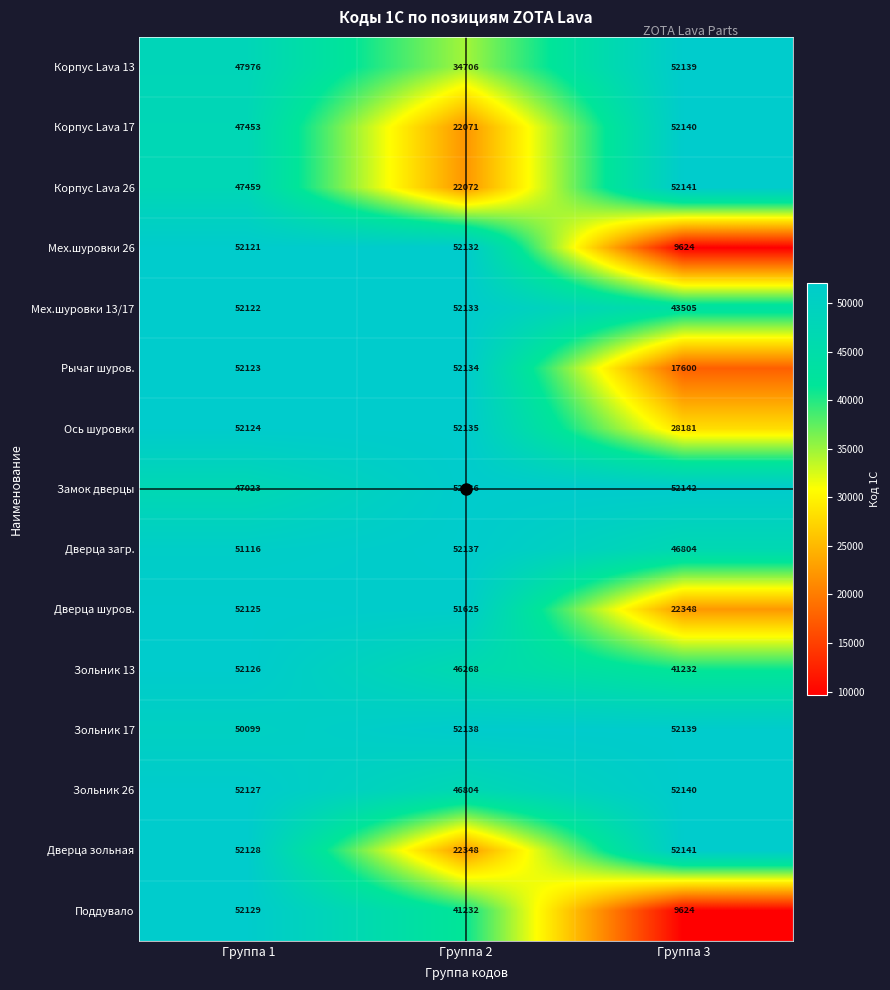

List the labels in order of Зольник 13 value, smallest first.

Группа 3, Группа 2, Группа 1